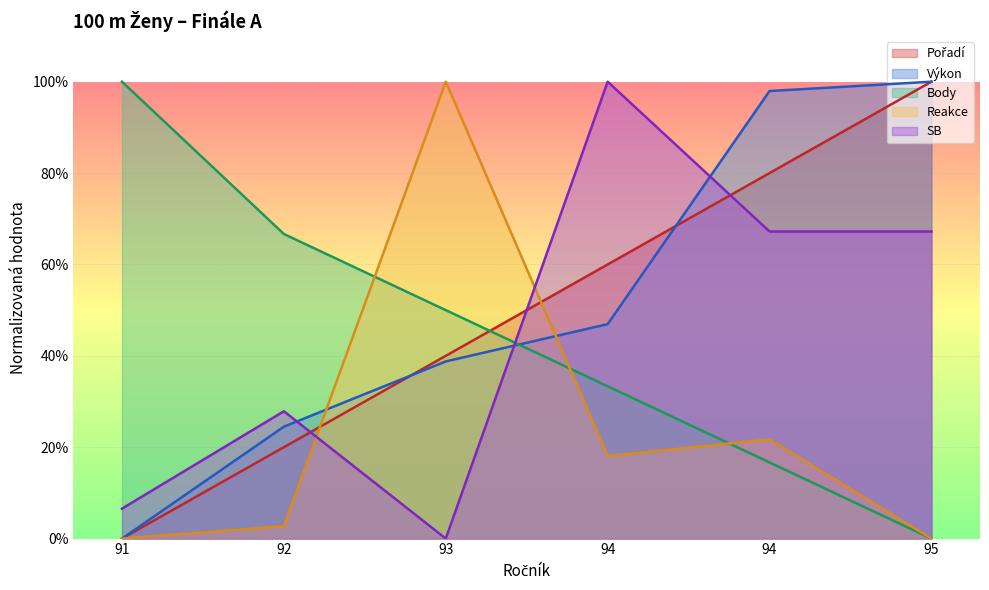

At how many categories does at least one series exceed 0?

6